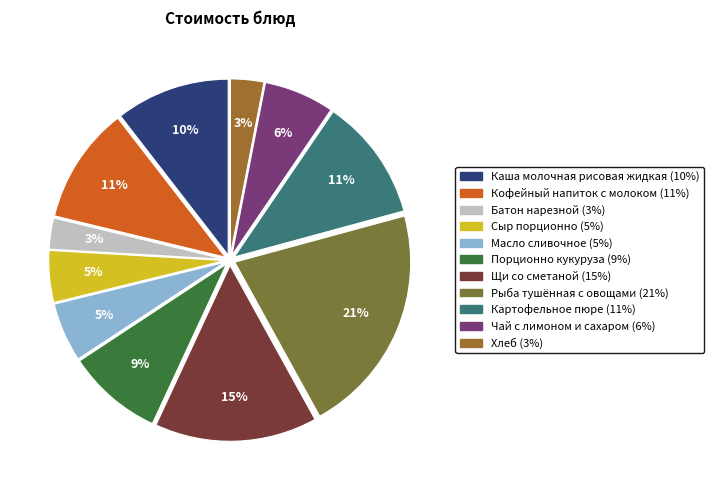

Do Кофейный напиток с молоком and Масло сливочное together represent more than half of the pie?

No